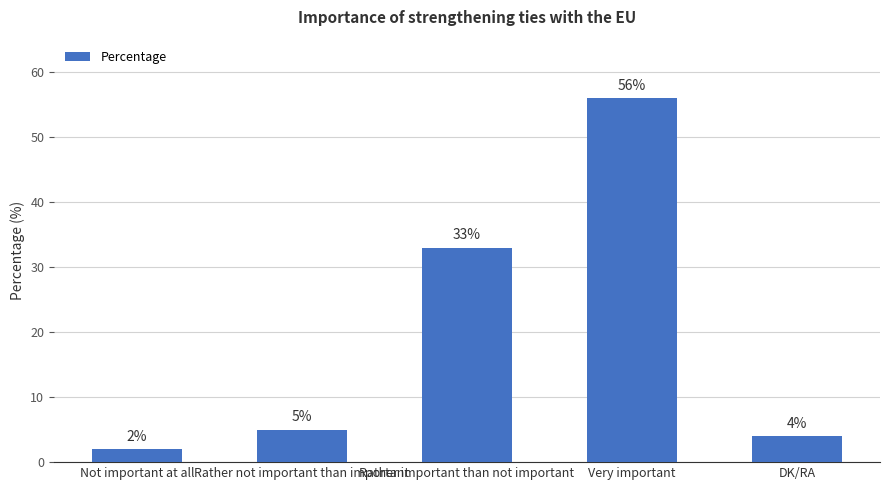

What is the value of the 1st bar from the left?

2